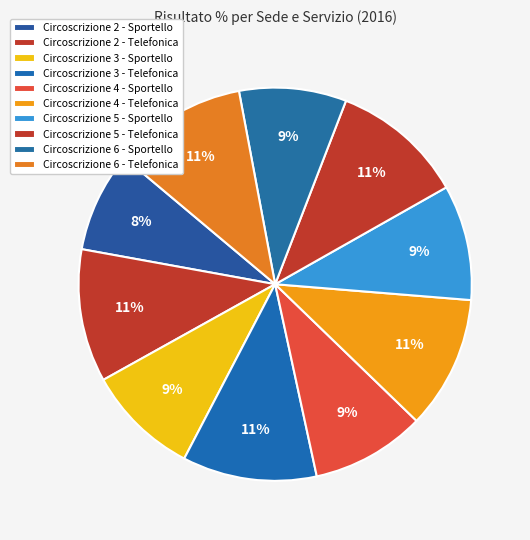

Count the number of slices in the pie.

10